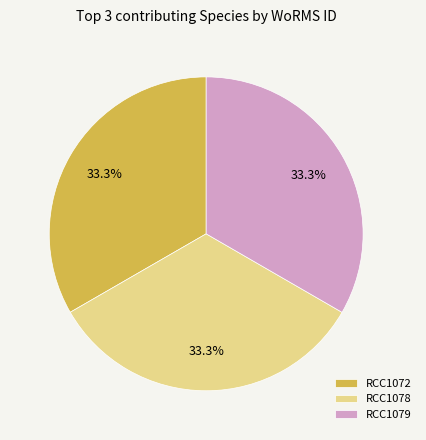

True or false: RCC1078 accounts for 33% of the total.

True